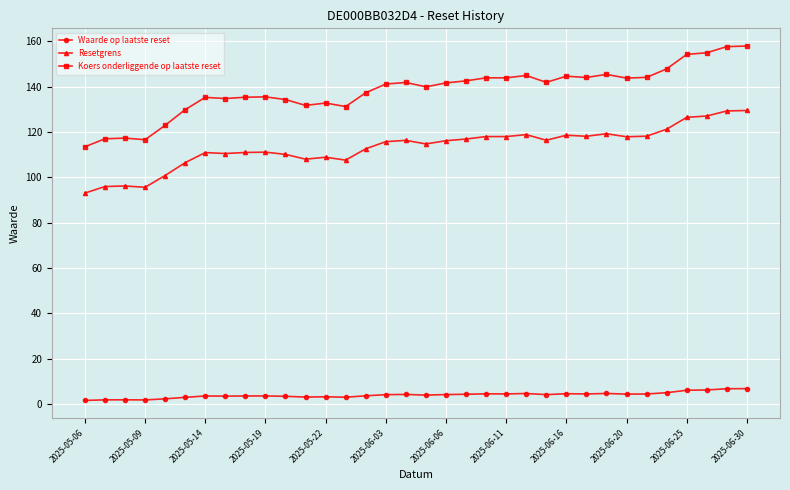

What is the difference between the maximum and minimum values in the Resetgrens series?

36.4